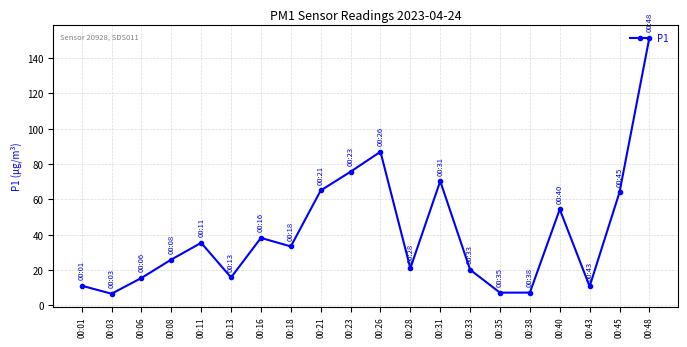

Is this an area chart (filled region under the line)?

No